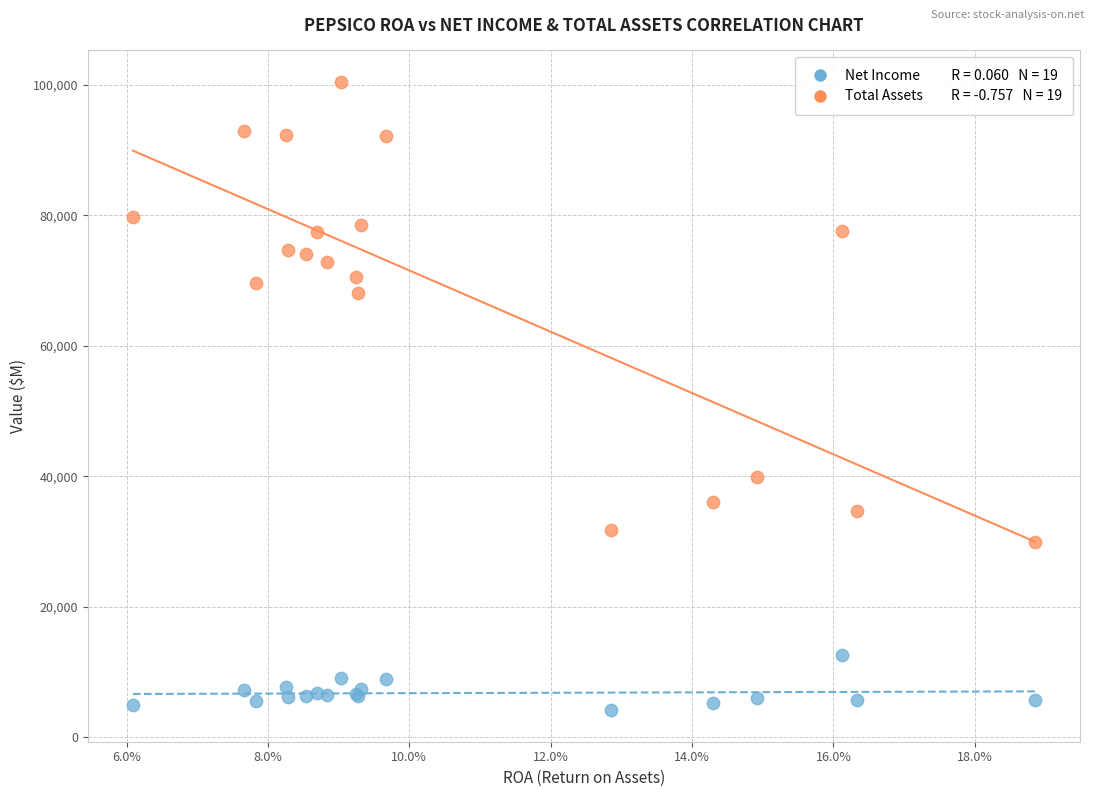

Across all series, what Y value is closest to 52286?

39848